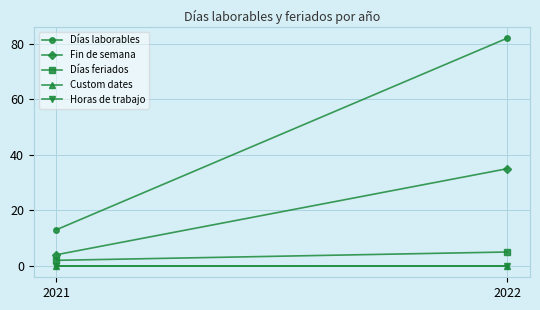

What is the maximum value shown in the chart?

82